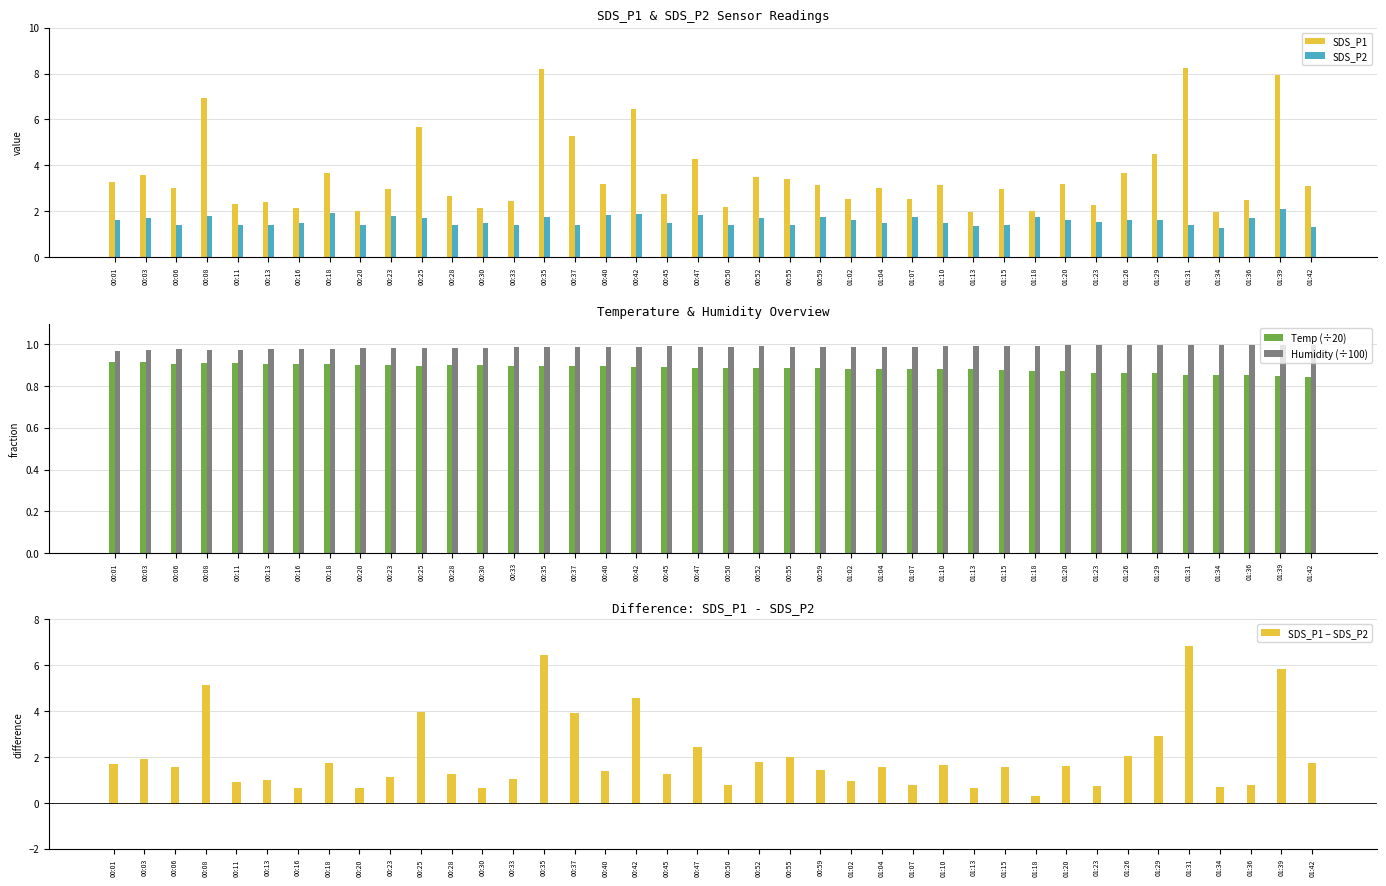

Which series has the widest spread of values?

SDS_P1 − SDS_P2